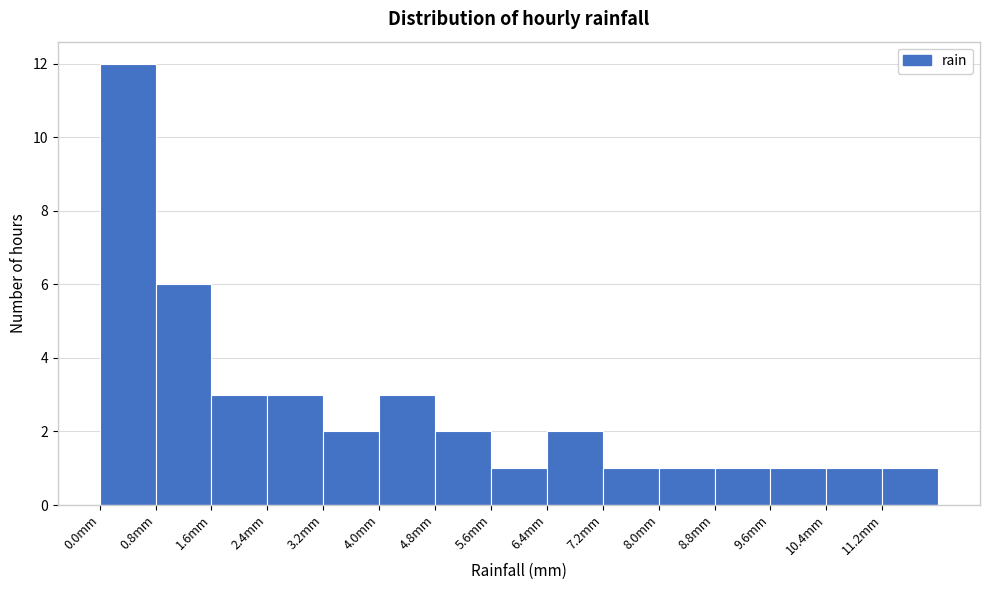

Reading left to right, transcribe this chart: for each bar, give the range it covers on the x-axis and its height. The values are not printed on the chart, so give them approximately, as read against the axis.

0.0 to 0.8: 12
0.8 to 1.6: 6
1.6 to 2.4: 3
2.4 to 3.2: 3
3.2 to 4.0: 2
4.0 to 4.8: 3
4.8 to 5.6: 2
5.6 to 6.4: 1
6.4 to 7.2: 2
7.2 to 8.0: 1
8.0 to 8.8: 1
8.8 to 9.6: 1
9.6 to 10.4: 1
10.4 to 11.2: 1
11.2 to 12.0: 1